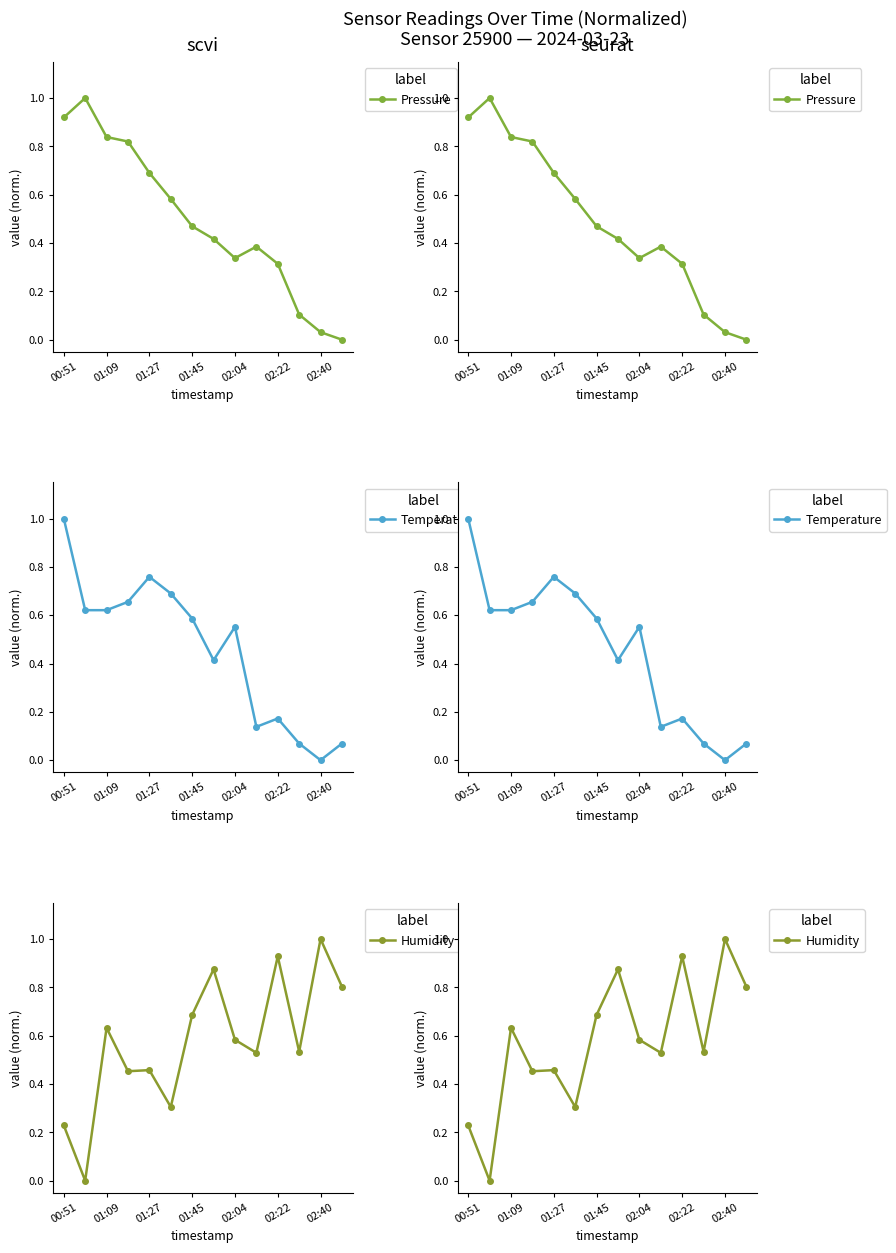

Is this an area chart (filled region under the line)?

No